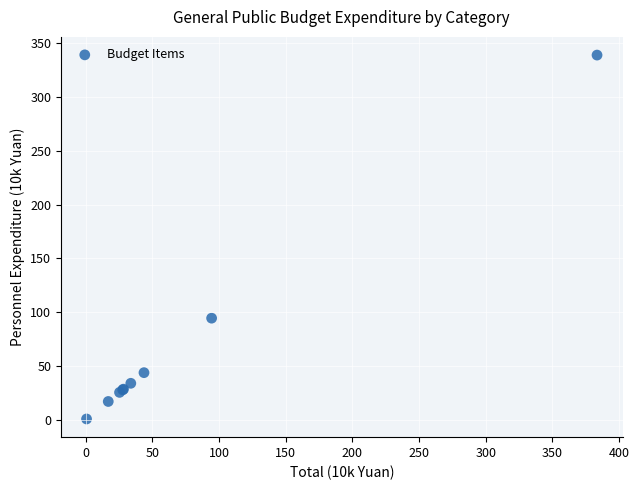

What Y value in the scatter plot is closest to 169?

94.4